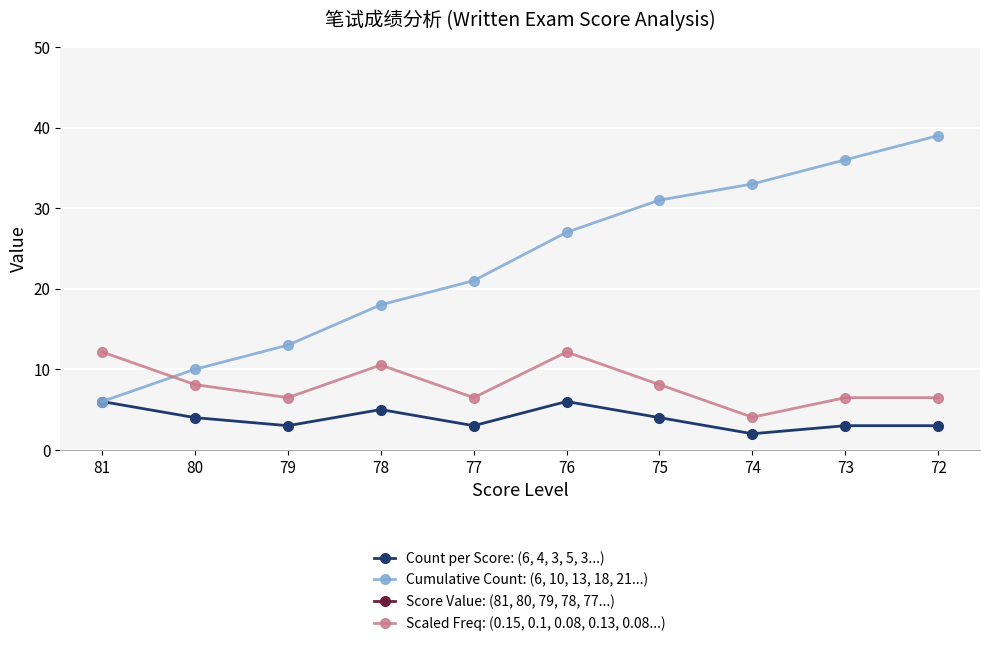

The Score Value: (81, 80, 79, 78, 77...) series shows 78.0 at 78. True or false?

True